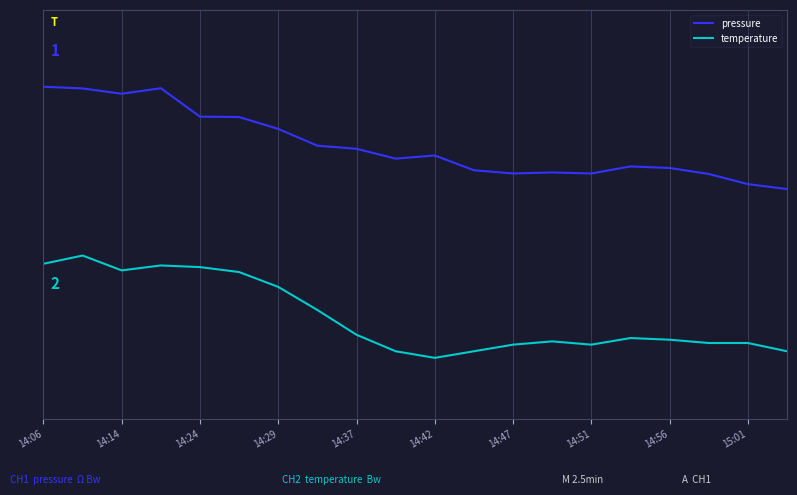

What are all the series names shown in the legend?

pressure, temperature